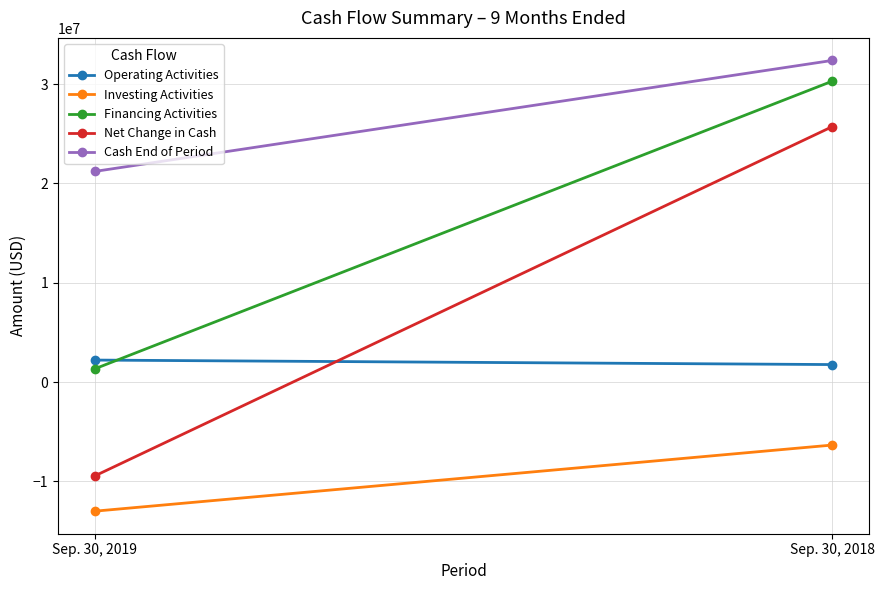

Count the number of categories in the chart.

2